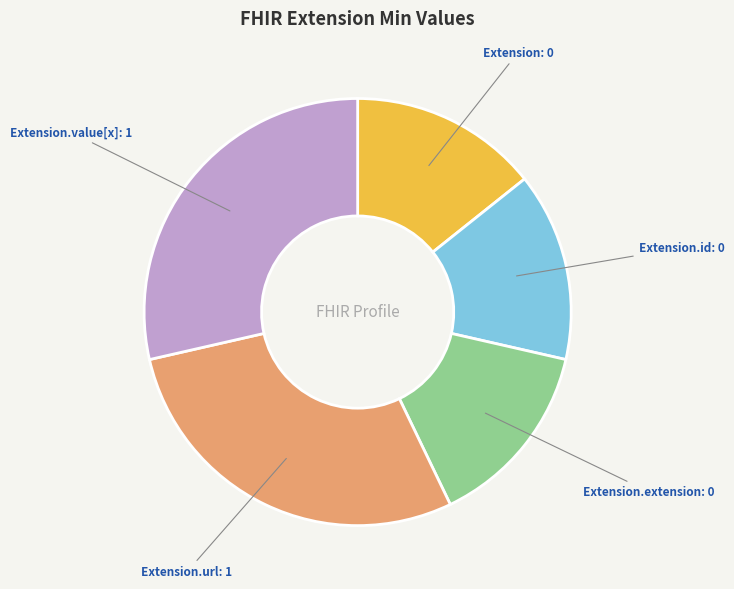

Do Extension.url and Extension.extension together represent more than half of the pie?

No